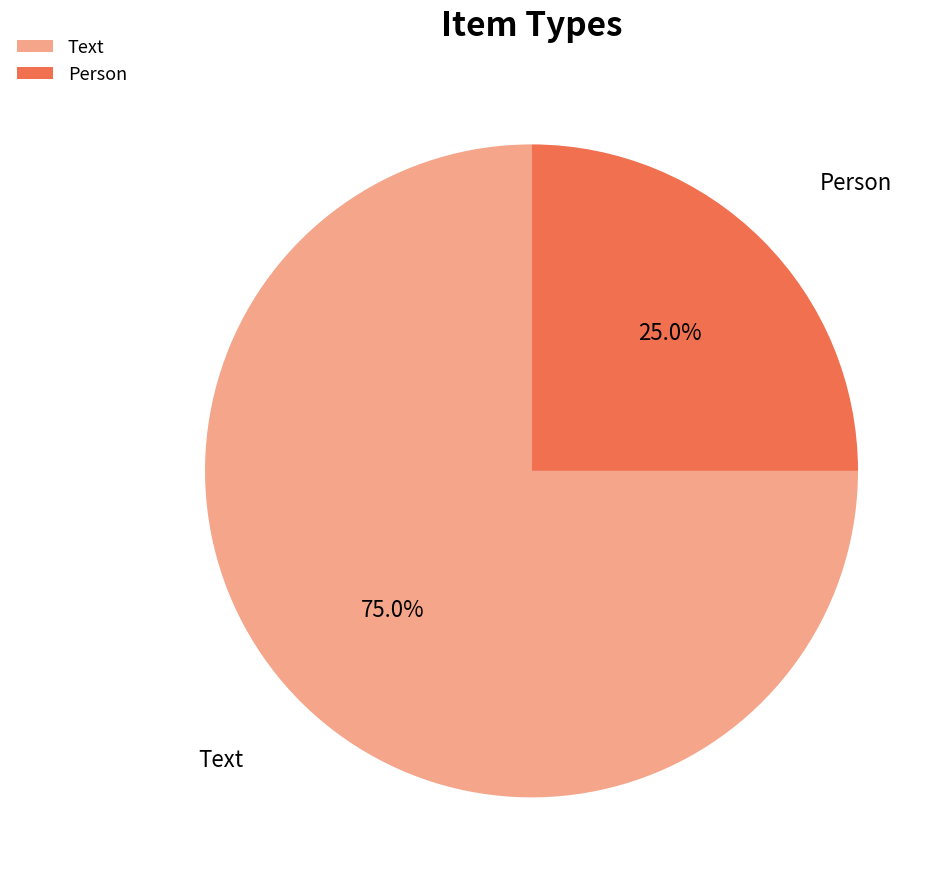

What is the majority slice?

Text